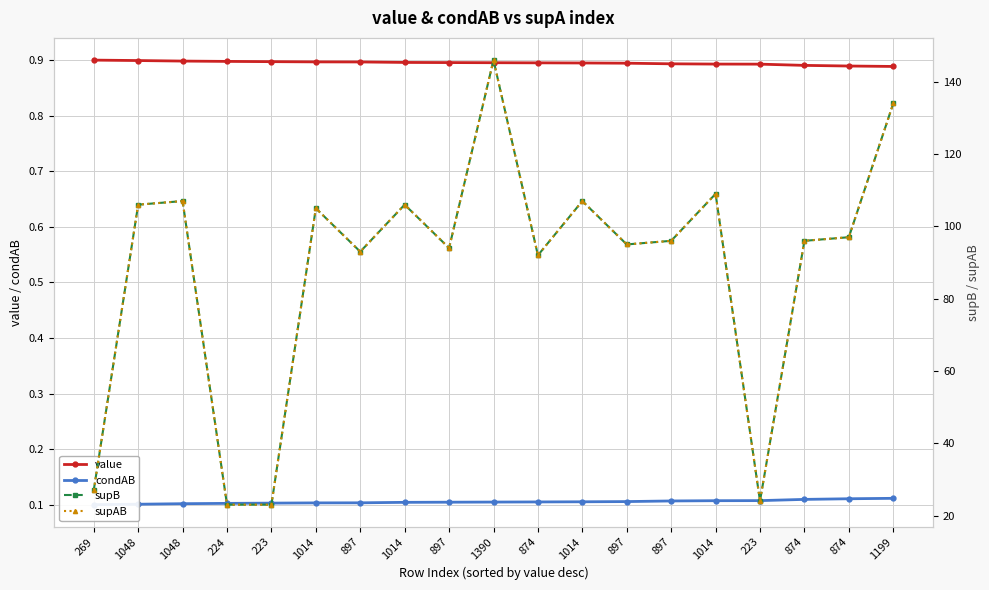

How many value values are between 0 and 1?

19